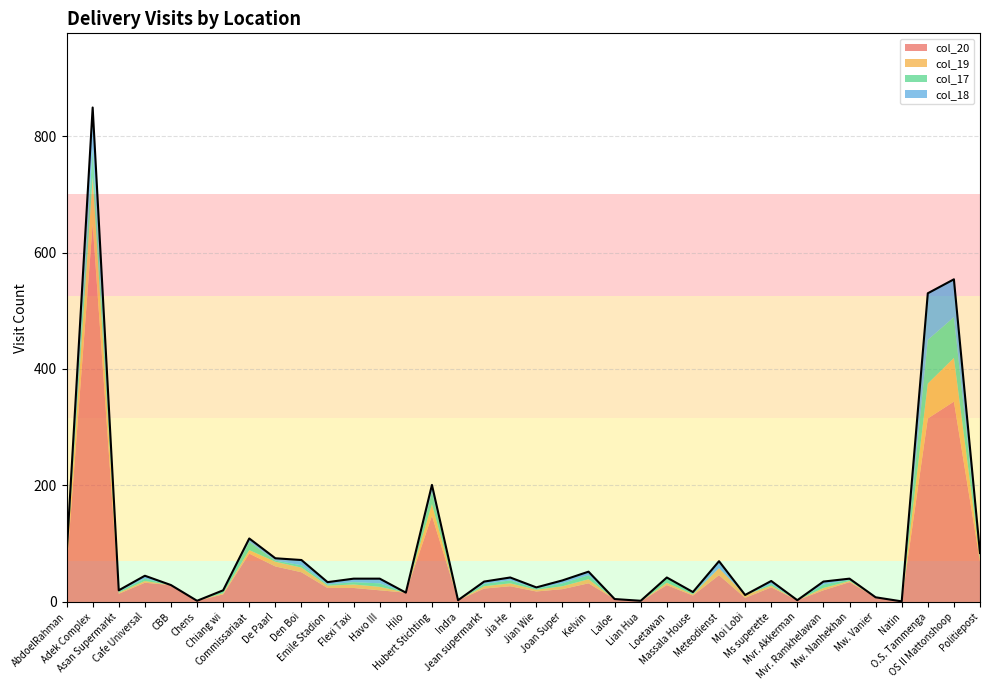

Which series has the largest total across all categories?

col_20